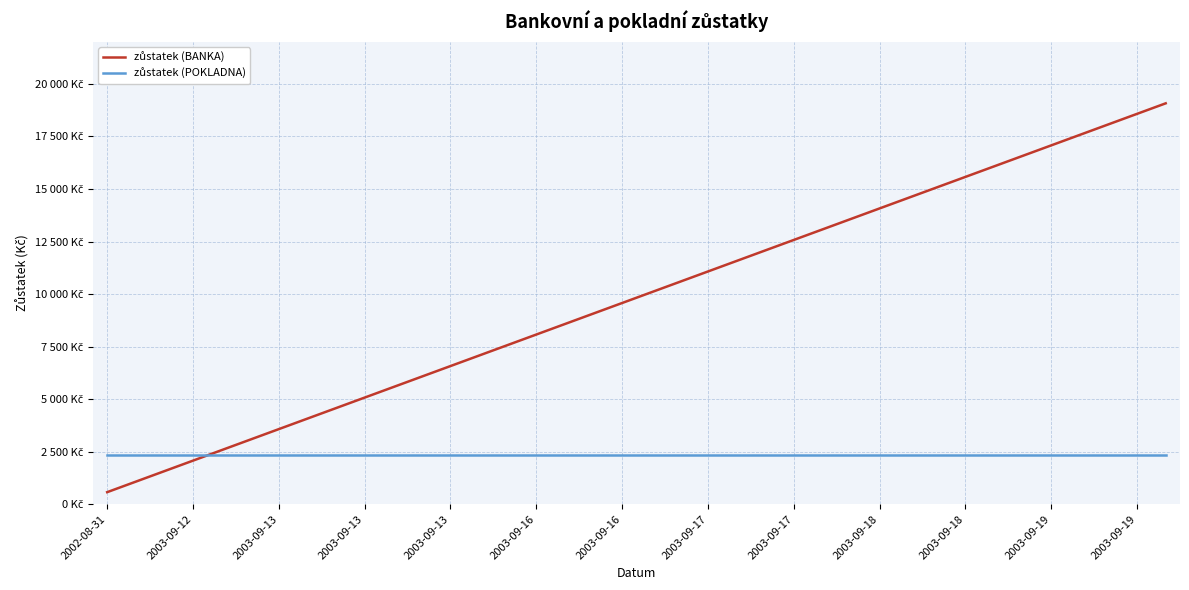

What is the greatest value displayed?

19075.3